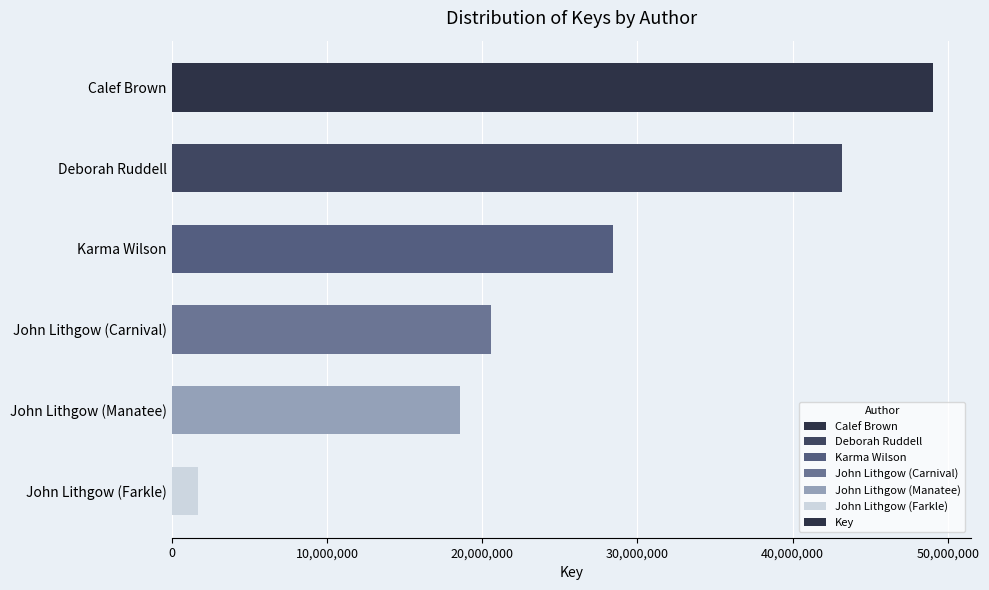

Reading bottom to top, extract all data points from this chart.

John Lithgow (Farkle)=1664393	John Lithgow (Manatee)=18559481	John Lithgow (Carnival)=20539172	Karma Wilson=28412419	Deborah Ruddell=43208660	Calef Brown=49019719